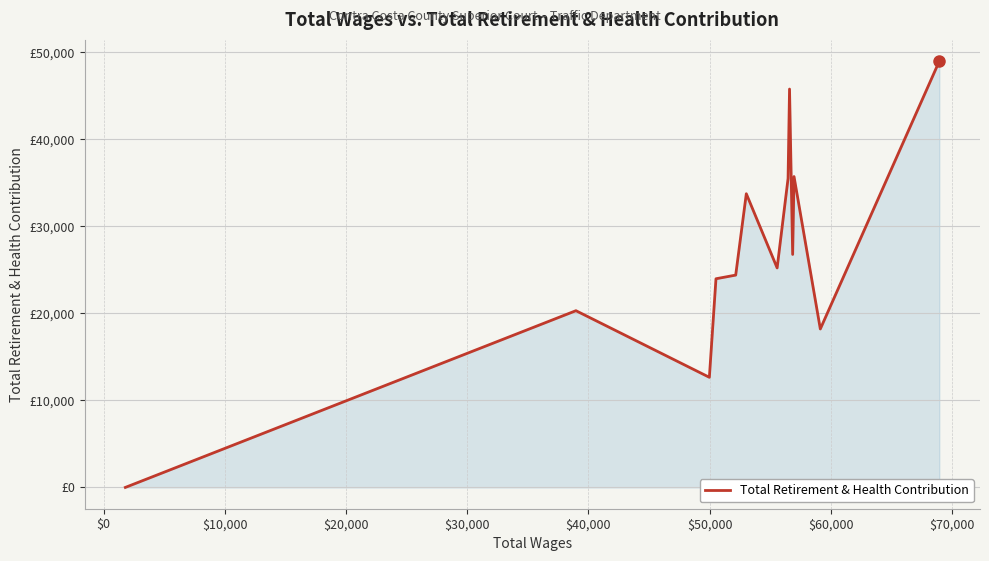

Does the chart have visible grid lines?

Yes